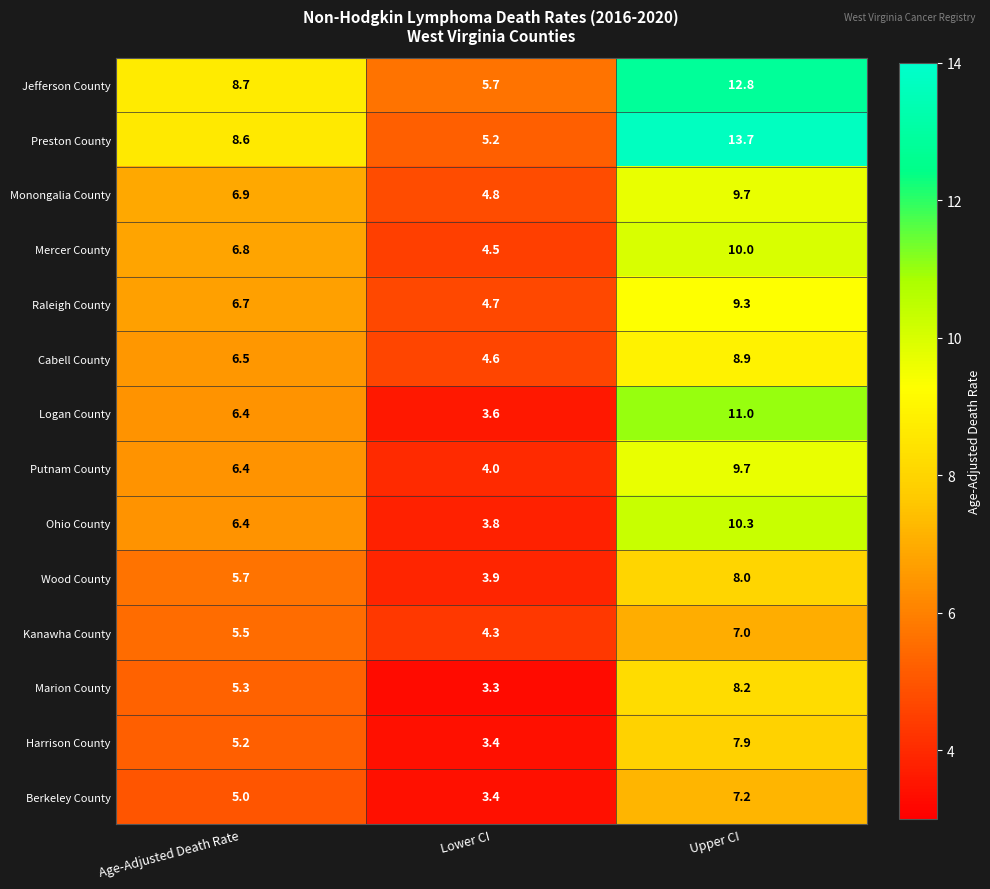

Is the value of Cabell County at Lower CI greater than the value of Mercer County at Age-Adjusted Death Rate?

No